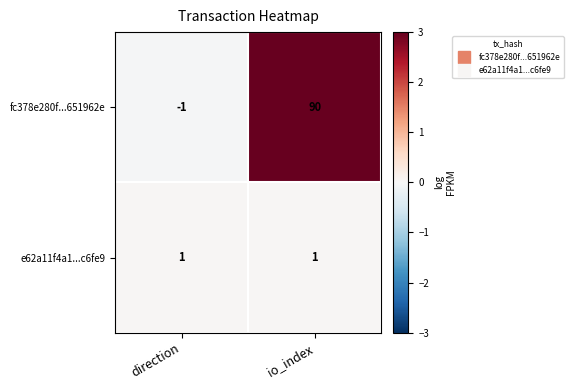

Reading left to right, what are all the values shown in this chart?

fc378e280f...651962e: -1	90
e62a11f4a1...c6fe9: 1	1